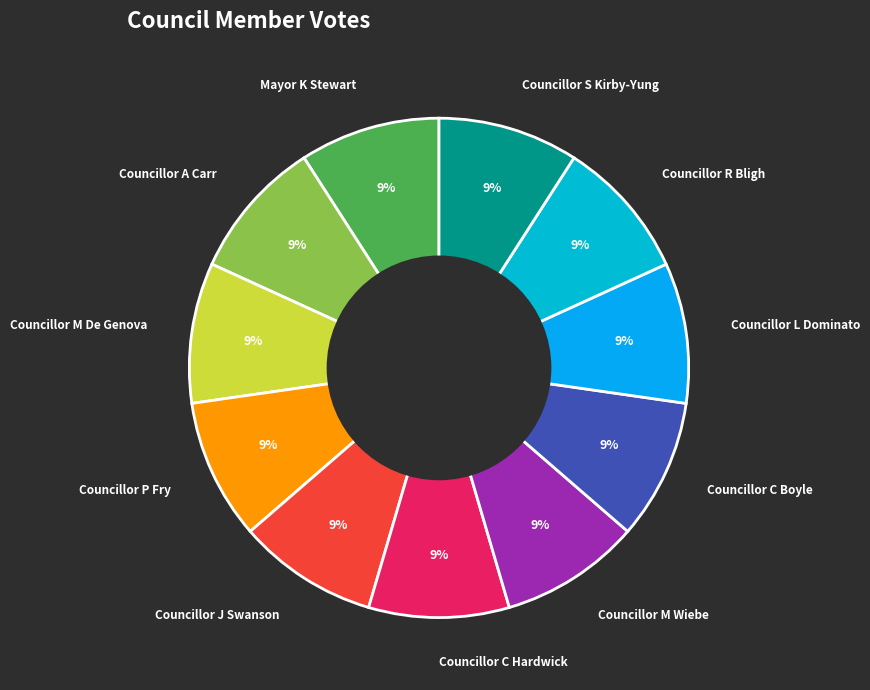

Does any single category account for the majority?

No